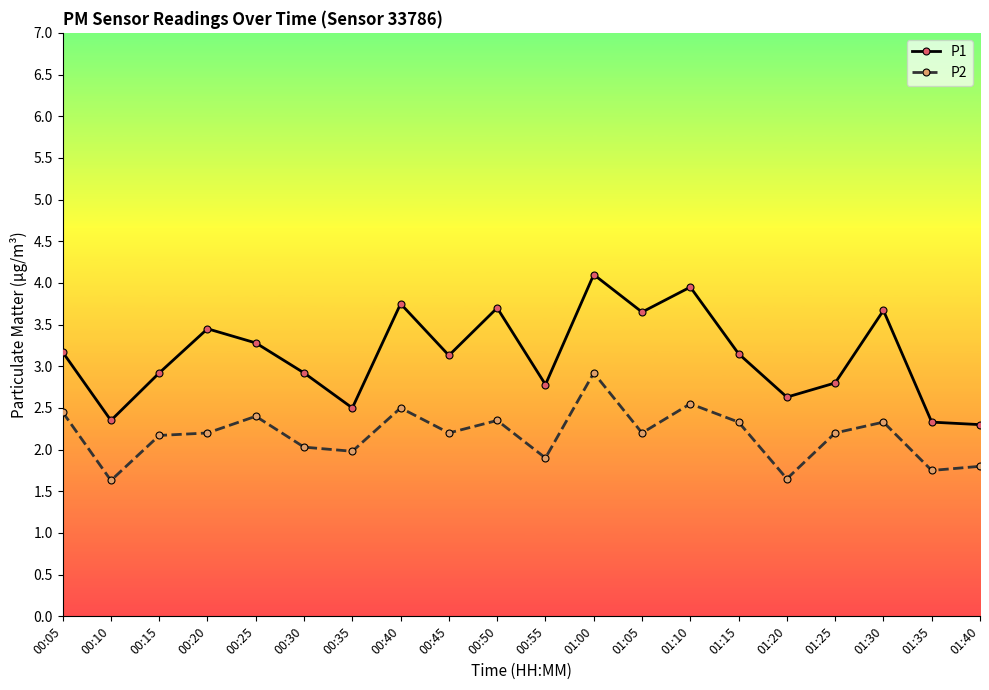

What is the difference between the second highest and second lowest values in the P2 series?

0.9